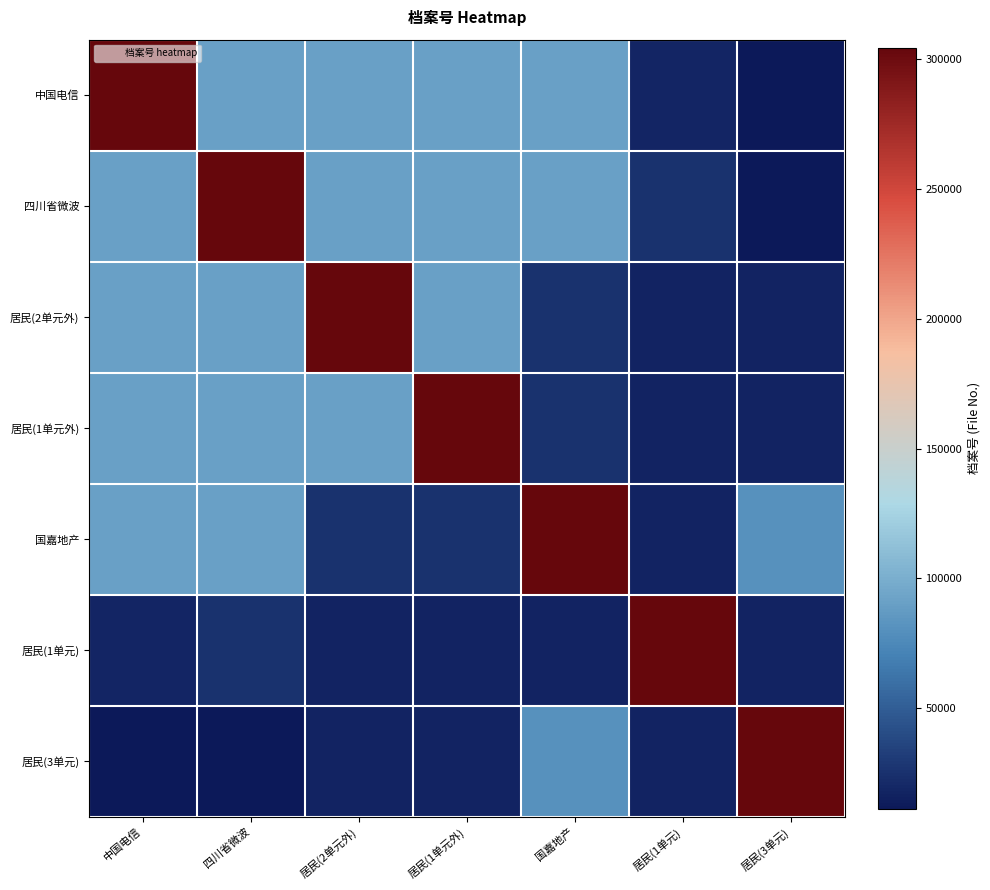

Rank the series at 居民(1单元) from lowest to highest value.

居民(2单元外), 居民(1单元外), 国嘉地产, 居民(3单元), 中国电信, 四川省微波, 居民(1单元)